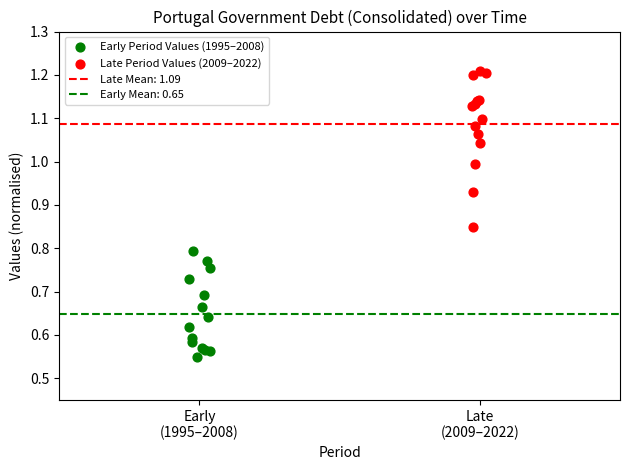

Which series reaches the minimum Y coordinate?

Early Period Values (1995–2008)